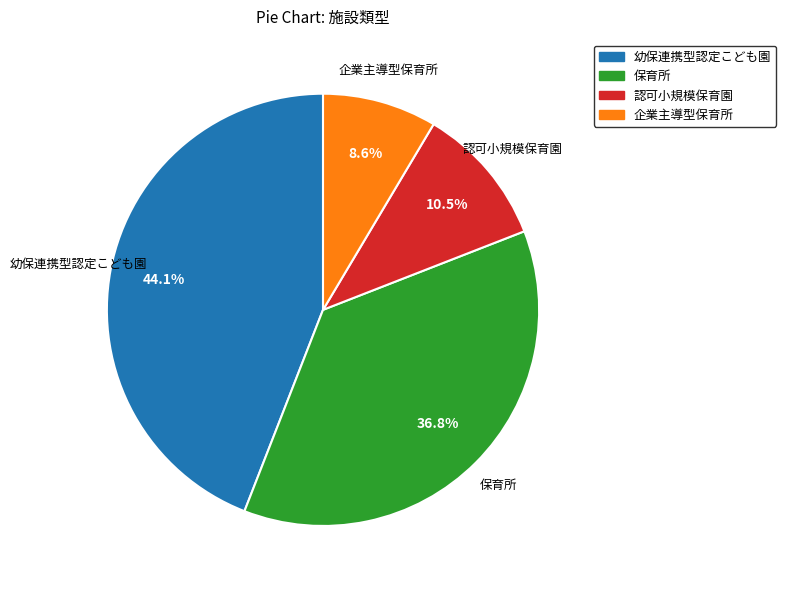

What portion of the pie excludes 認可小規模保育園?

89.5%